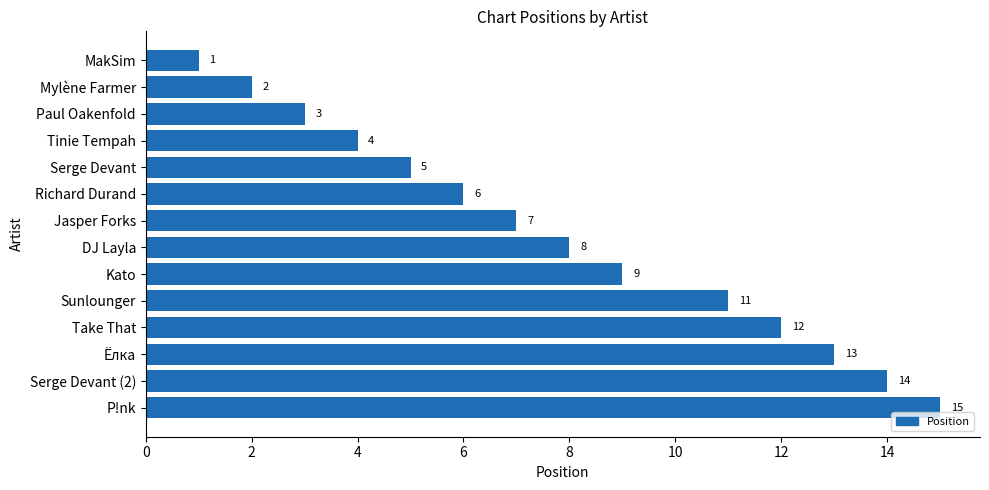

What is the value of the 12th bar from the top?

13